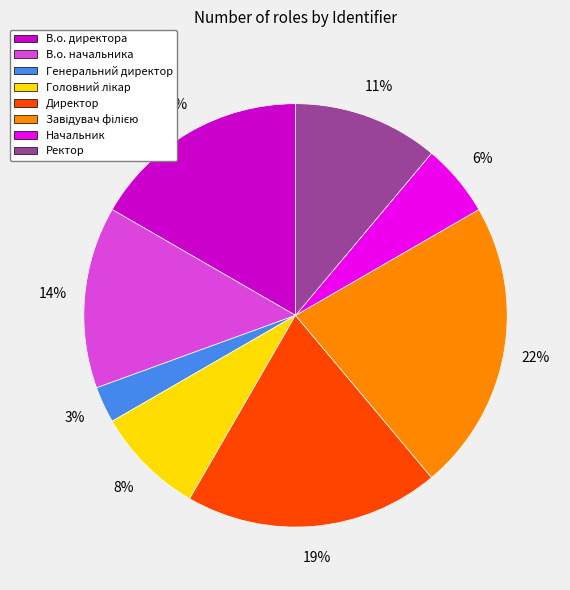

Does Директор account for over 50% of the chart?

No